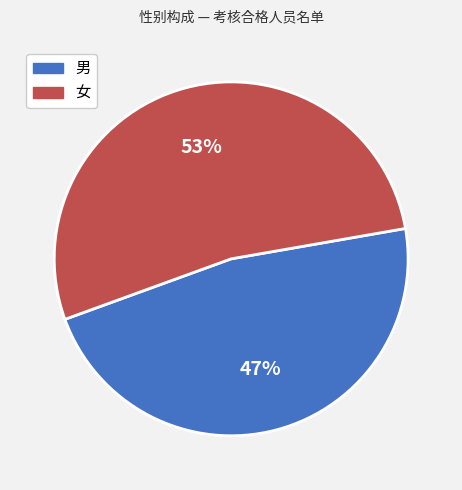

Does 男 represent more than half of the total?

No